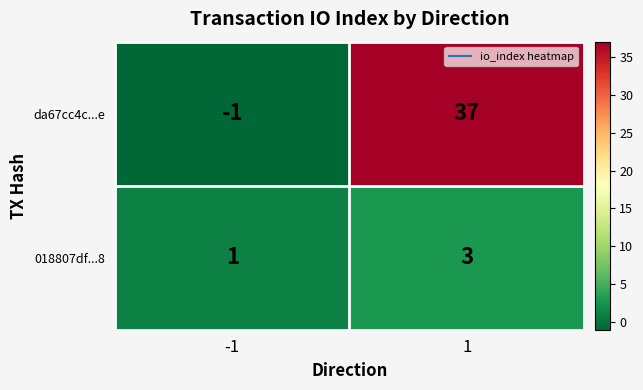

True or false: da67cc4c...e has a value of -2 at -1.

False